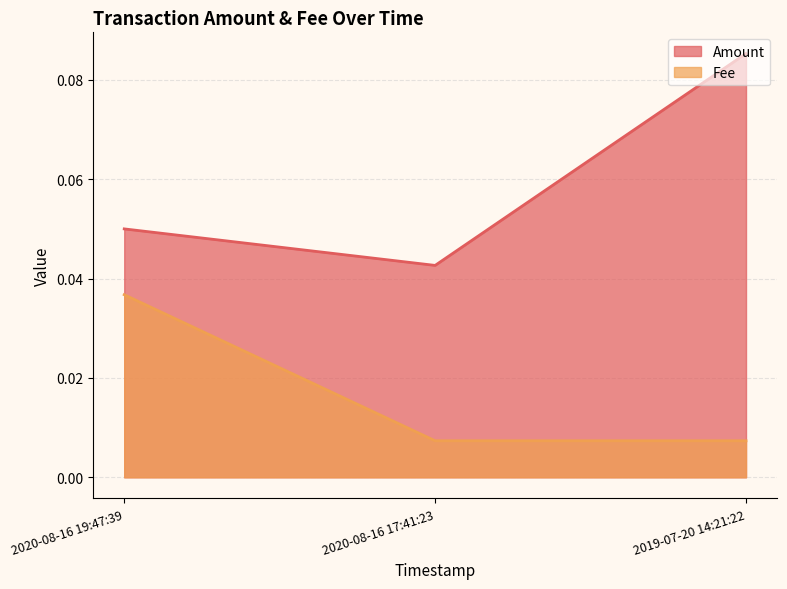

At which label does Amount reach its minimum?

2020-08-16 17:41:23